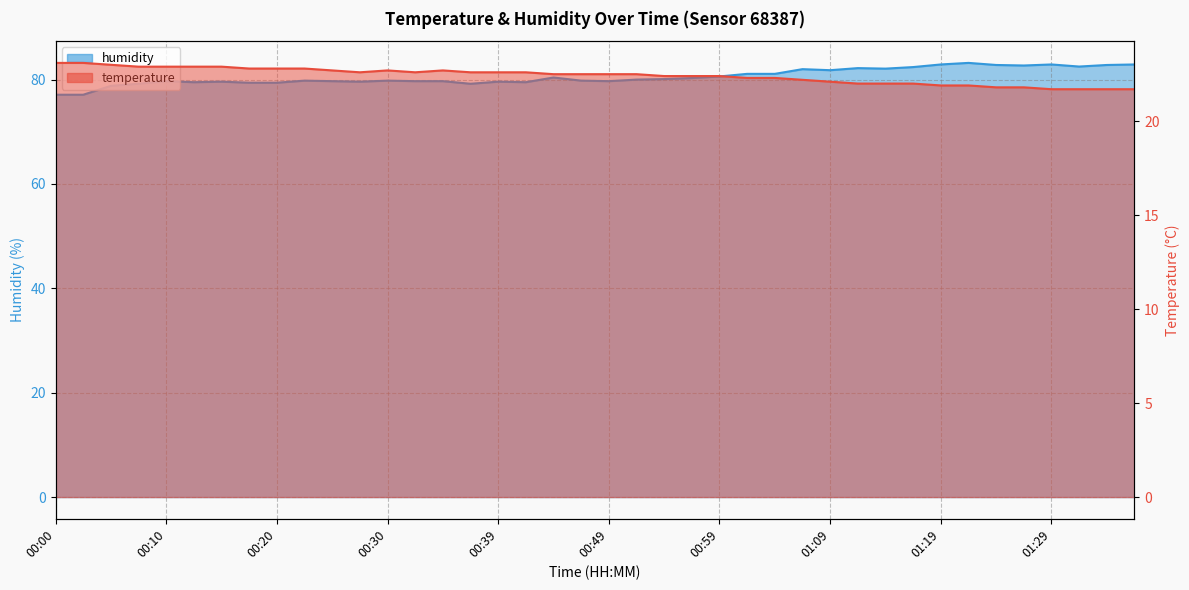

Reading right to left, transcribe all the data shown in this chart.

temperature: 21.7	21.7	21.7	21.7	21.8	21.8	21.9	21.9	22.0	22.0	22.0	22.1	22.2	22.3	22.3	22.4	22.4	22.4	22.5	22.5	22.5	22.5	22.6	22.6	22.6	22.7	22.6	22.7	22.6	22.7	22.8	22.8	22.8	22.9	22.9	22.9	22.9	23.0	23.1	23.1
humidity: 82.9	82.8	82.5	82.9	82.7	82.8	83.2	82.9	82.4	82.1	82.2	81.8	82.0	81.1	81.1	80.6	80.3	80.1	80.0	79.7	79.8	80.4	79.5	79.6	79.2	79.7	79.7	79.8	79.6	79.7	79.8	79.4	79.4	79.6	79.5	79.7	79.2	78.8	77.1	77.1